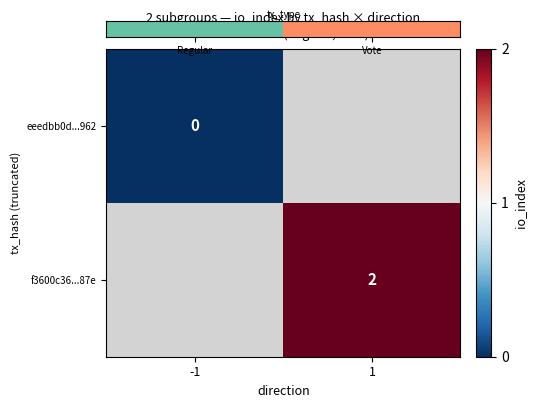

Count the number of categories in the chart.

2